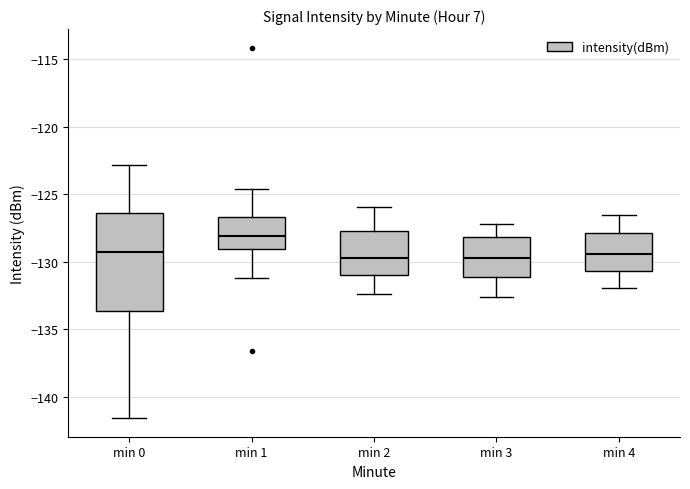

Reading left to right, transcribe this box plot: for each box, give where its median line is, the range the box spans, and where its two whiskers end, as read against the y-axis. The values are not printed on the chart, so give them approximately, as read against the axis.

min 0: median -129.5, box -133.5 to -126.5, whiskers -141.5 to -123.0
min 1: median -128.0, box -129.0 to -126.5, whiskers -131.0 to -124.5
min 2: median -129.5, box -131.0 to -127.5, whiskers -132.5 to -126.0
min 3: median -129.5, box -131.0 to -128.0, whiskers -132.5 to -127.0
min 4: median -129.5, box -130.5 to -128.0, whiskers -132.0 to -126.5